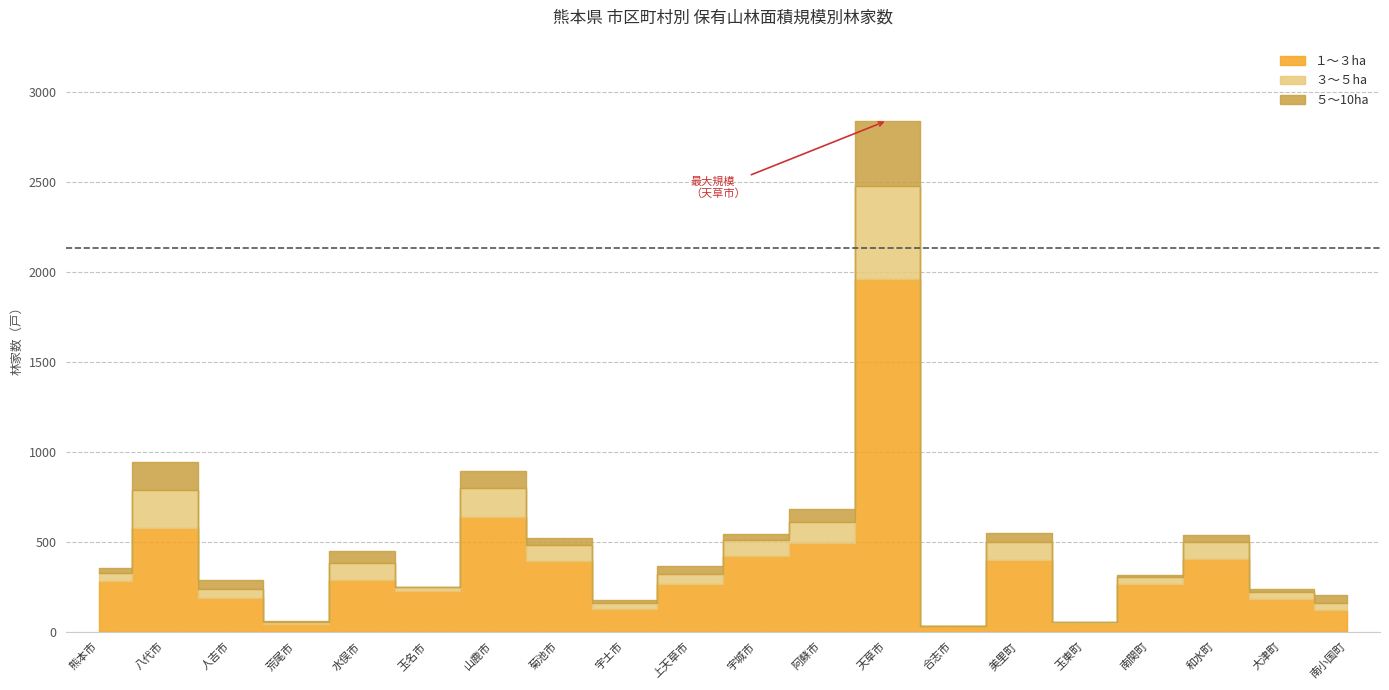

Reading right to left, what are all the values shown in this chart?

１～３ha: 123	184	406	266	50	401	31	1957	491	423	263	126	395	636	225	290	45	185	579	282
３～５ha: 39	36	91	38	6	96	2	519	118	89	60	31	89	162	23	94	11	53	208	44
５～10ha: 44	19	43	9	0	49	1	364	71	29	42	18	38	93	2	64	2	51	155	27